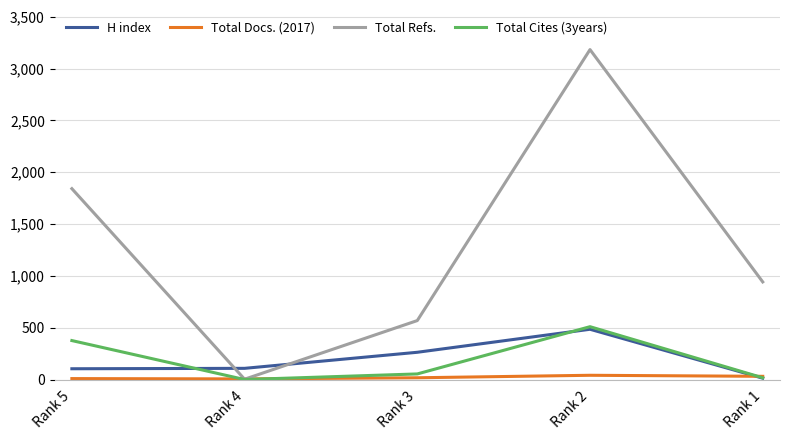

Which label corresponds to the largest value in the chart?

Rank 2